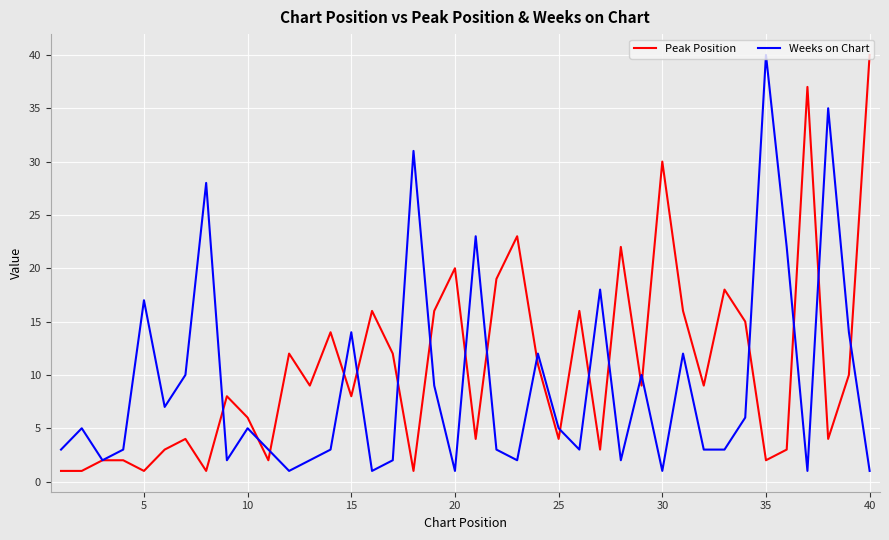

List the series in order of their overall mean, lowest first.

Weeks on Chart, Peak Position